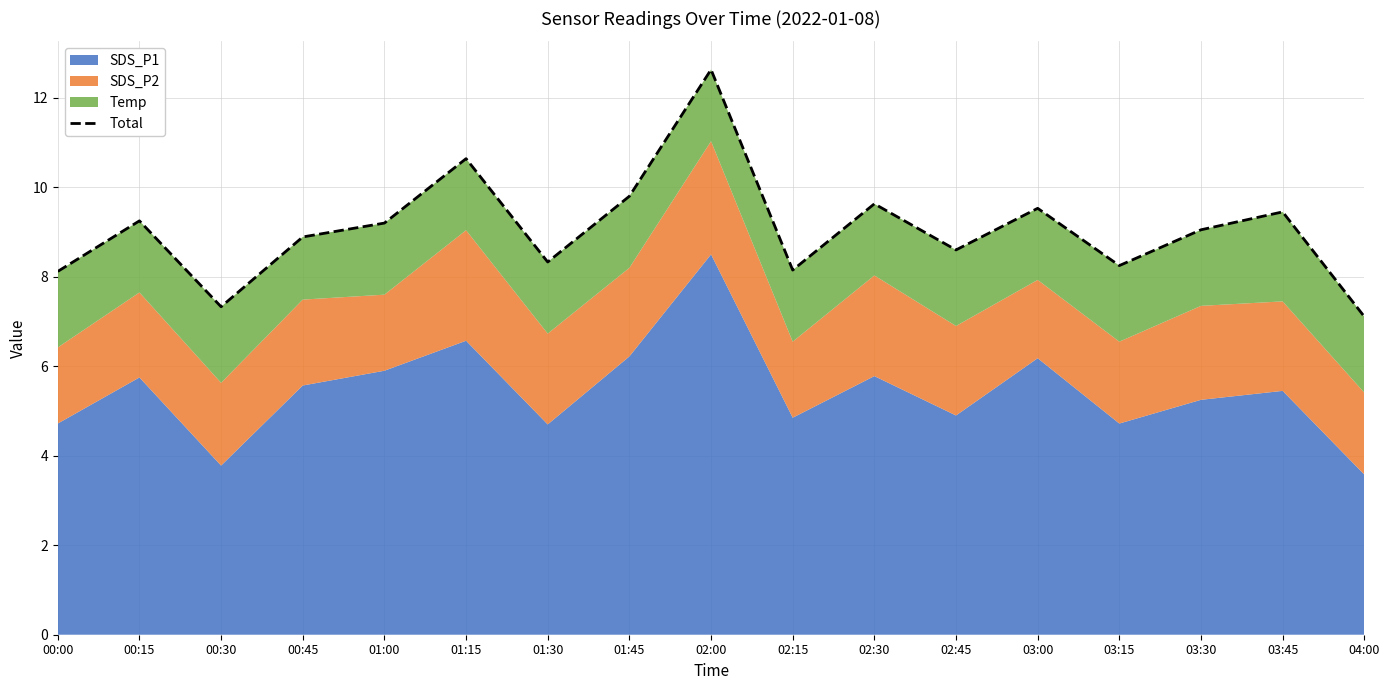

What is the difference between the values at 04:00 and 03:15?

1.1